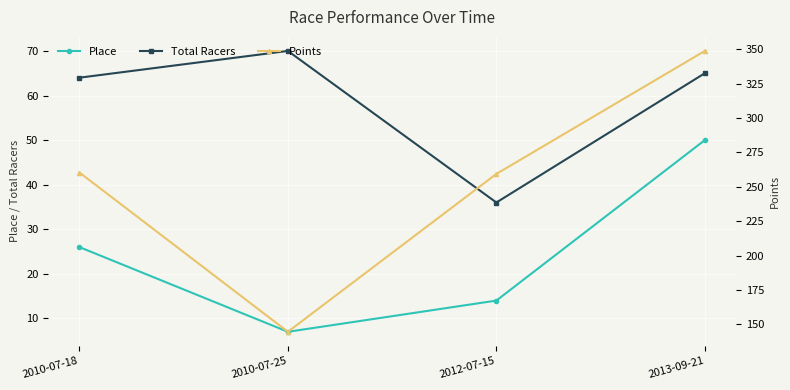

List the labels in order of Total Racers value, largest first.

2010-07-25, 2013-09-21, 2010-07-18, 2012-07-15